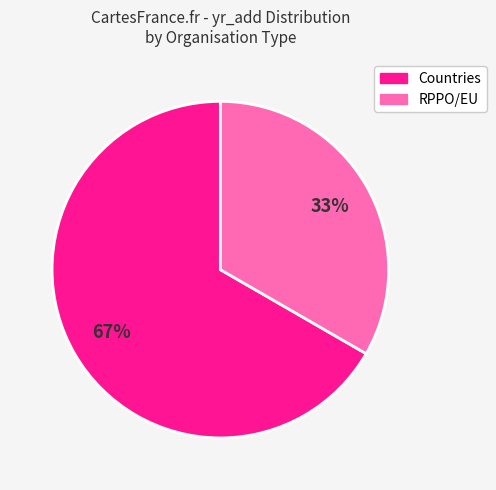

Is there a majority slice in this chart?

Yes